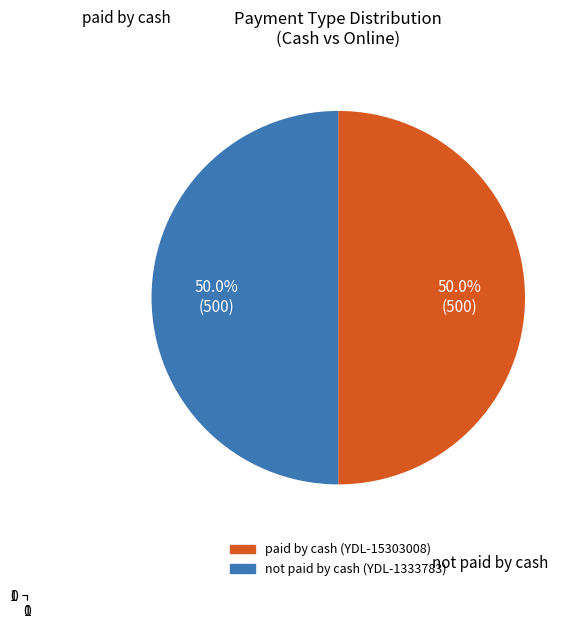

Count the number of slices in the pie.

2